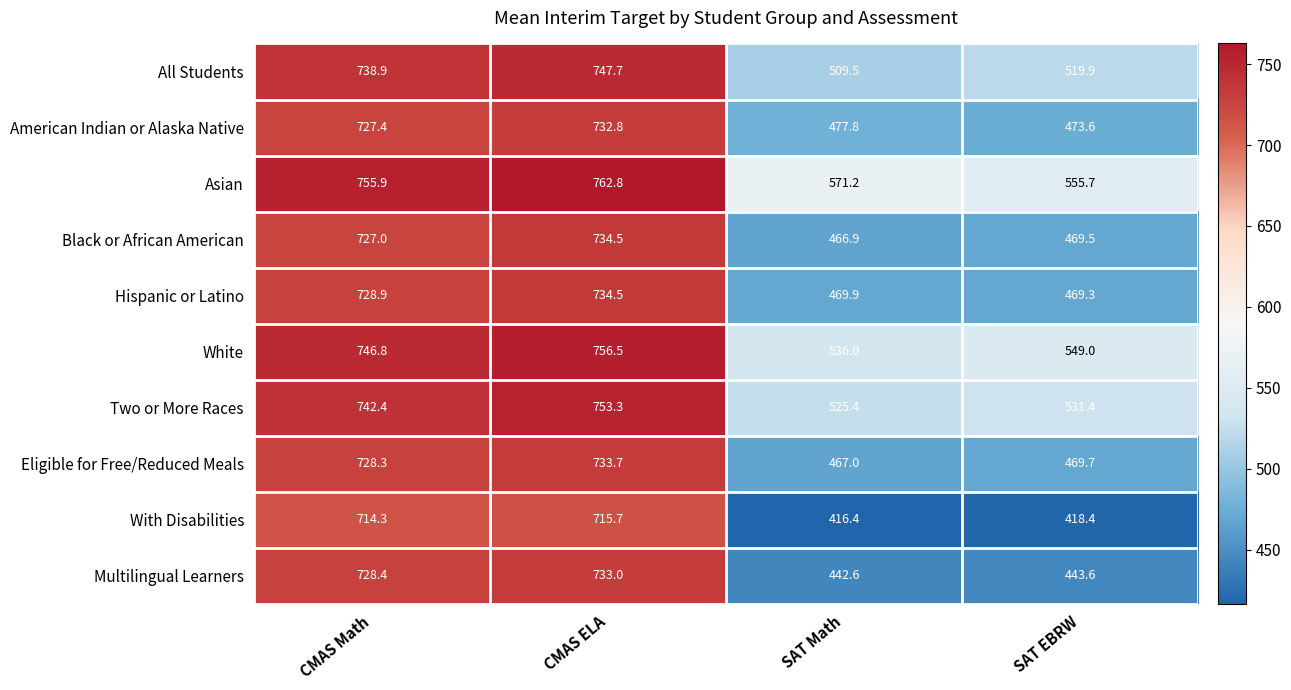

The Hispanic or Latino series shows 226.5 at CMAS ELA. True or false?

False